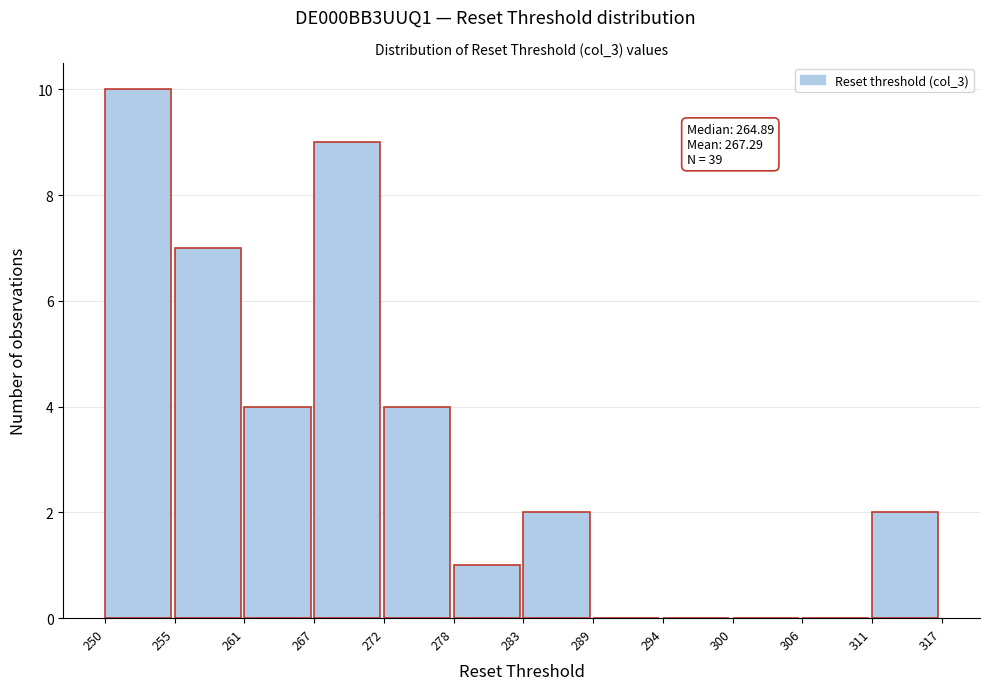

Reading left to right, extract all data points from this chart.

250=10	255=7	261=4	267=9	272=4	278=1	283=2	289=0	294=0	300=0	306=0	311=2